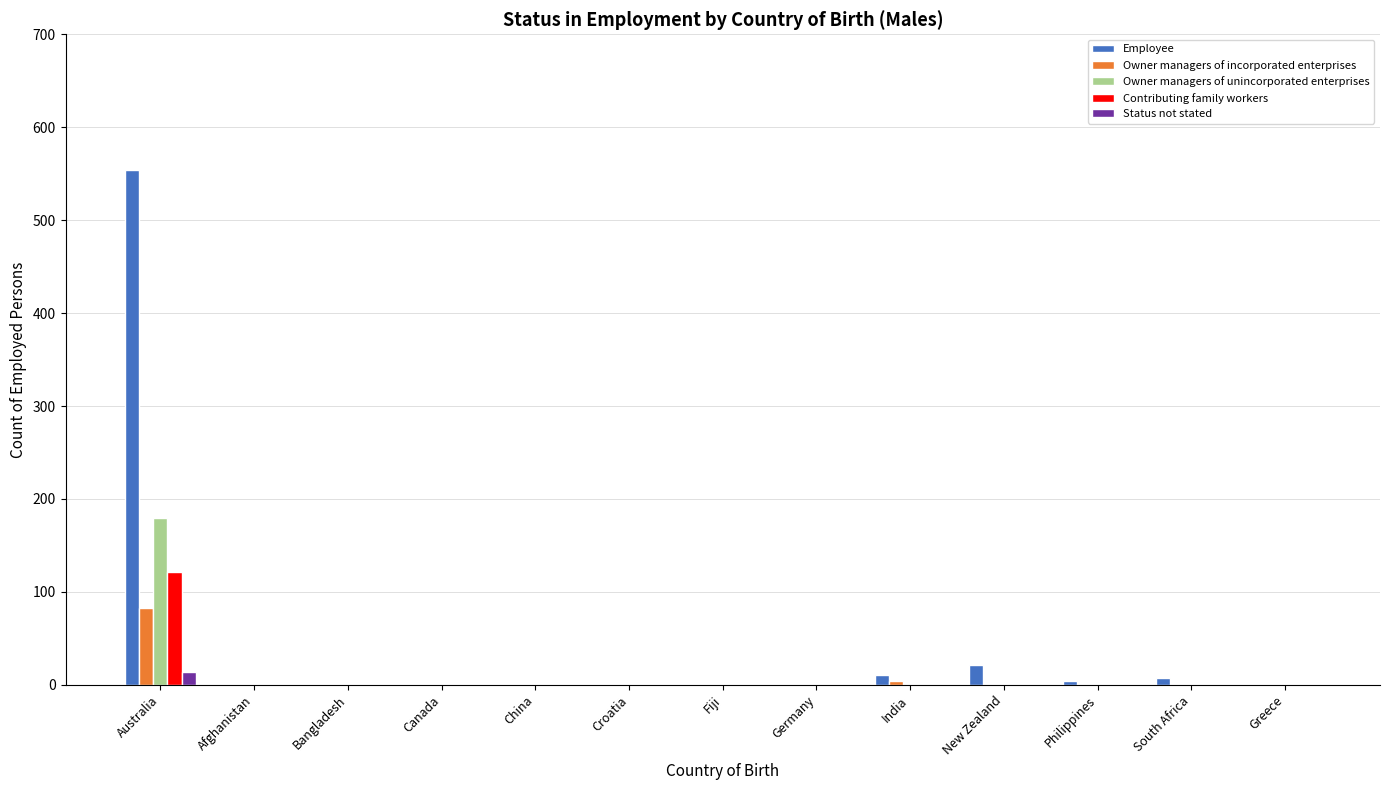

The value of Status not stated at South Africa is 0. True or false?

True